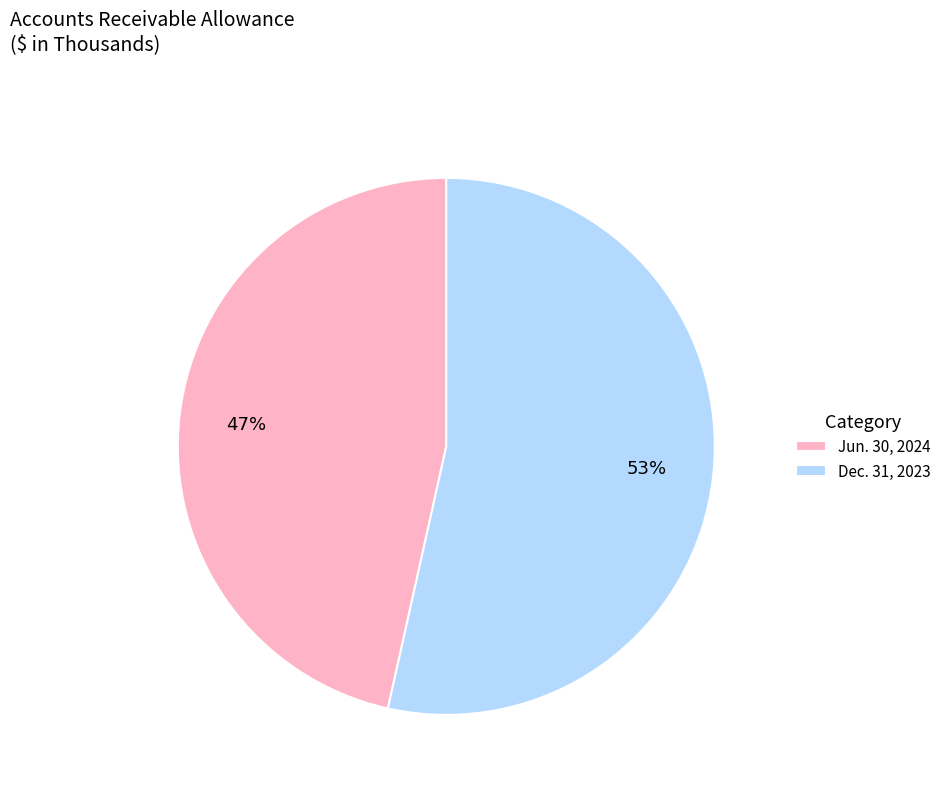

Combined, do Dec. 31, 2023 and Jun. 30, 2024 account for over 50%?

Yes